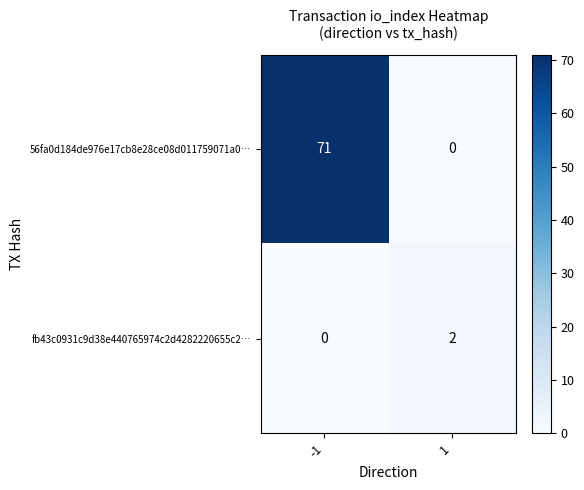

Which series has the largest range (max minus min)?

56fa0d184de976e17cb8e28ce08d011759071a0…